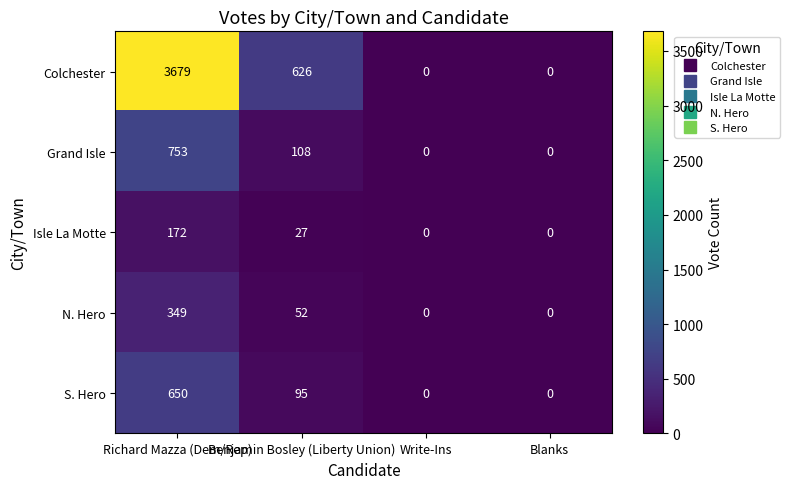

What is the difference between the maximum and minimum values in the Isle La Motte series?

172